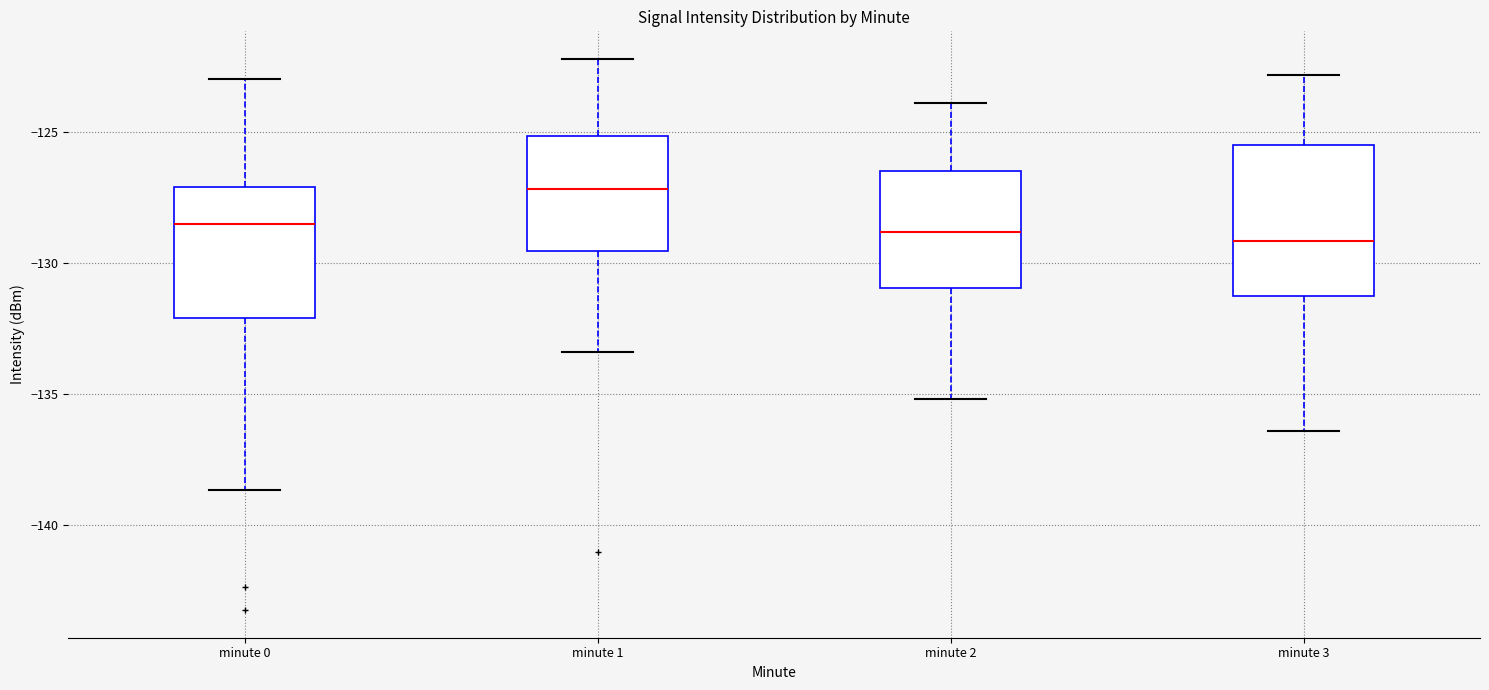

Reading left to right, read every box against the y-axis: the position of its median line, the range the box covers, and the ends of its whiskers. The values are not printed on the chart, so give them approximately, as read against the axis.

minute 0: median -128.5, box -132.0 to -127.0, whiskers -138.5 to -123.0
minute 1: median -127.0, box -129.5 to -125.0, whiskers -133.5 to -122.0
minute 2: median -129.0, box -131.0 to -126.5, whiskers -135.0 to -124.0
minute 3: median -129.0, box -131.5 to -125.5, whiskers -136.5 to -123.0